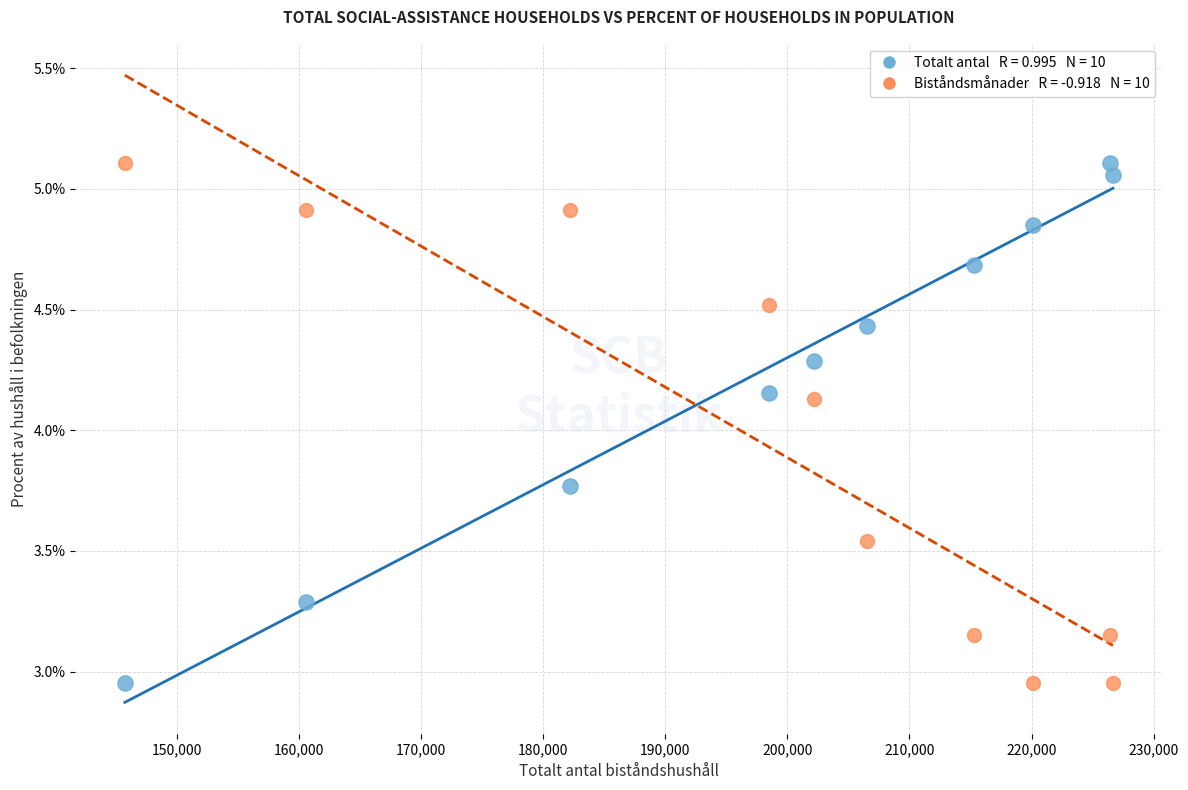

Across all data points, what is the range of X values (max minus min)?

80931.0